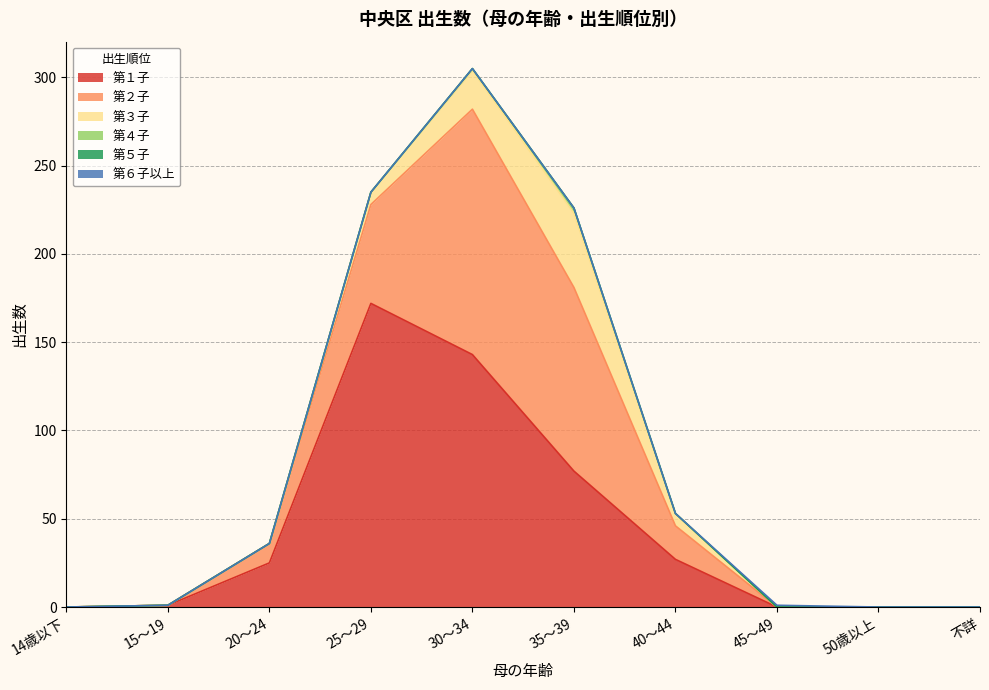

How many lines are shown in the chart?

6